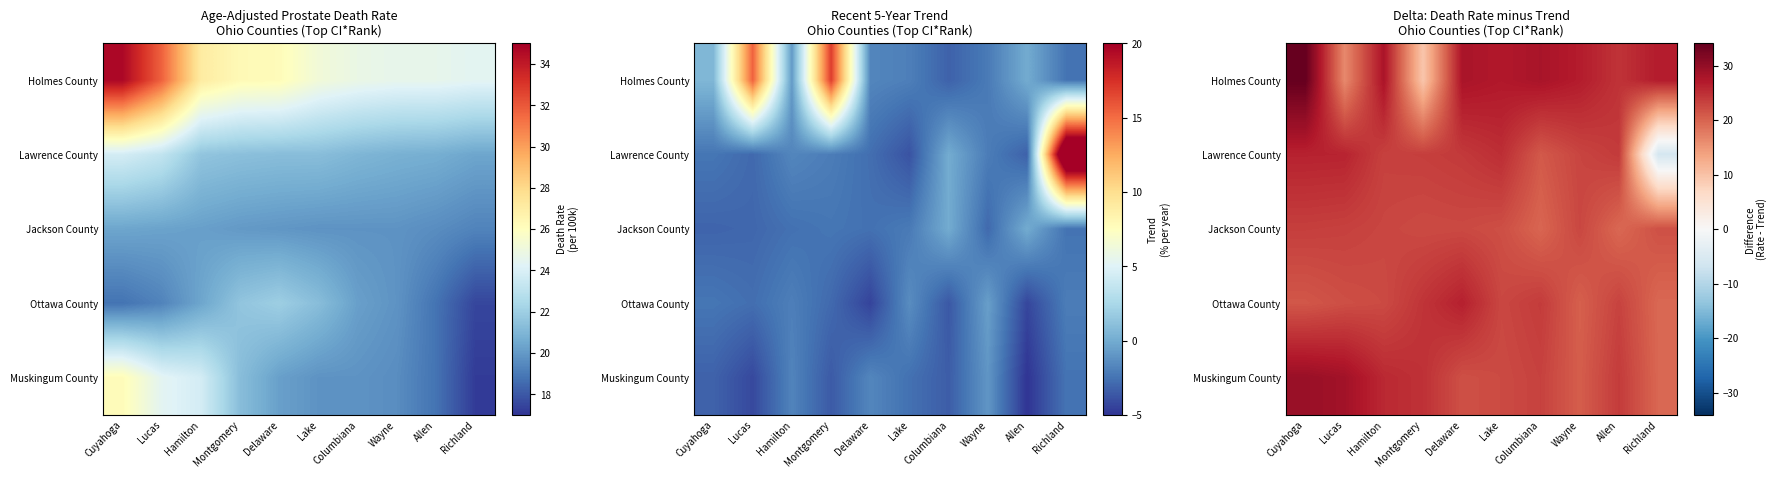

True or false: Jackson County has a value of 7.1 at Lucas.

False